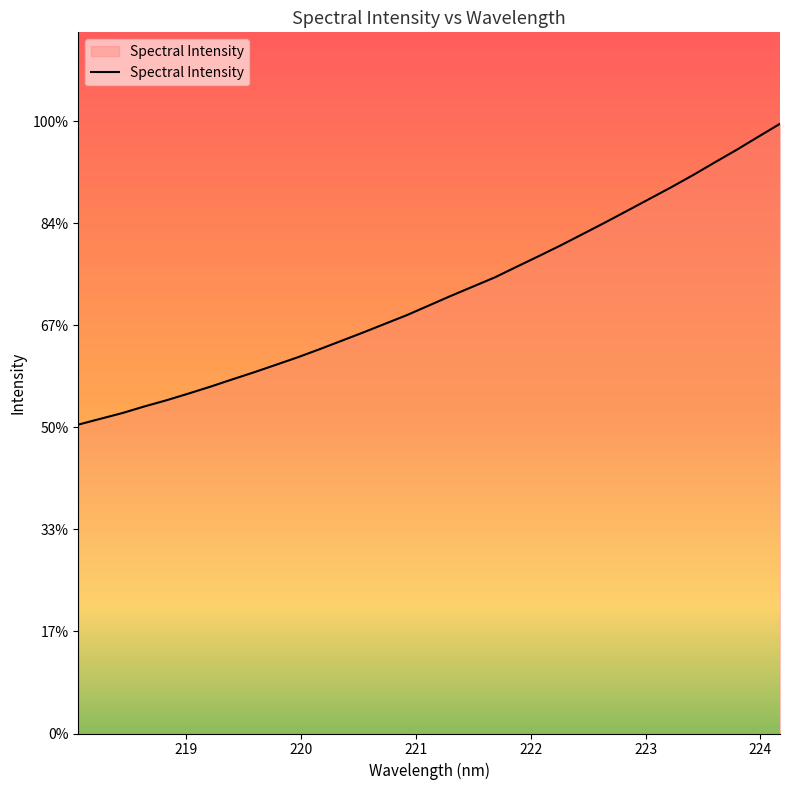

What is the value of the 6th point from the left?

1664.5